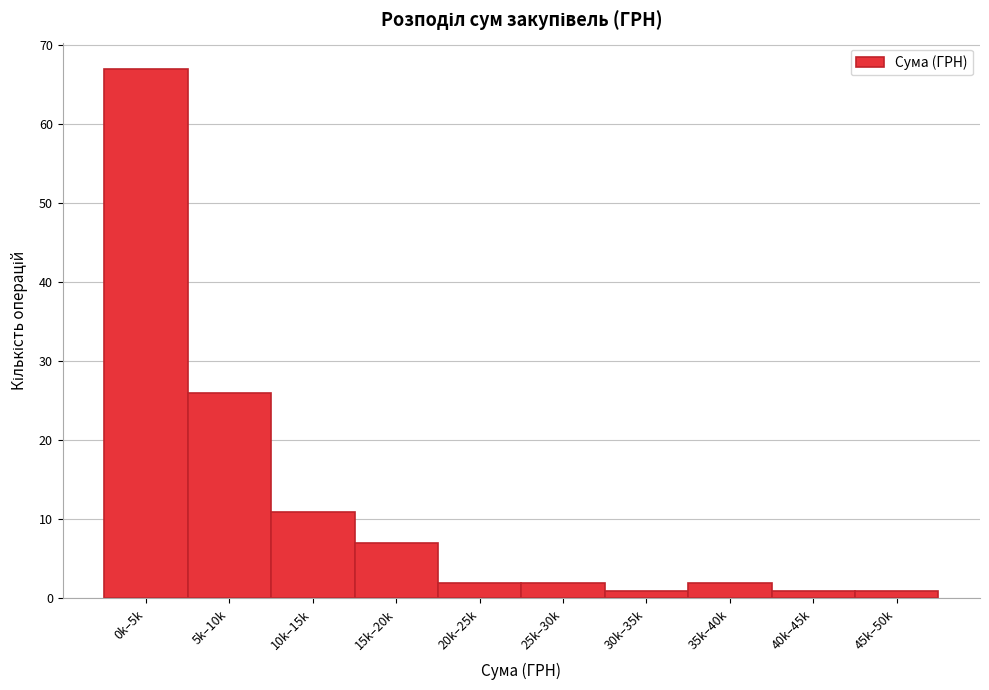

Reading left to right, transcribe all the data shown in this chart.

0k–5k=67	5k–10k=26	10k–15k=11	15k–20k=7	20k–25k=2	25k–30k=2	30k–35k=1	35k–40k=2	40k–45k=1	45k–50k=1